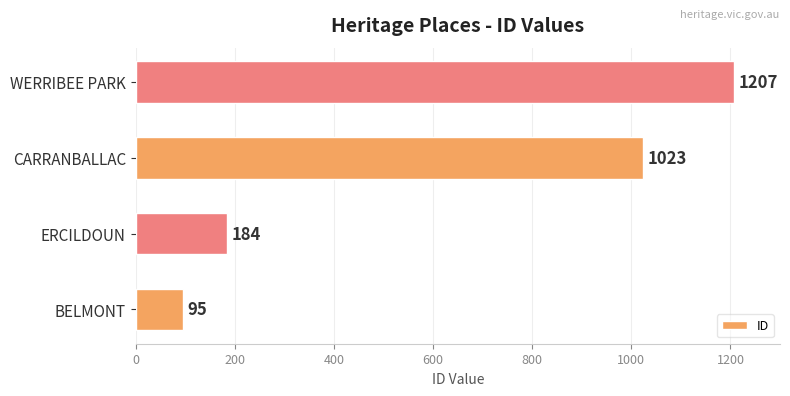

Are the bars horizontal?

Yes